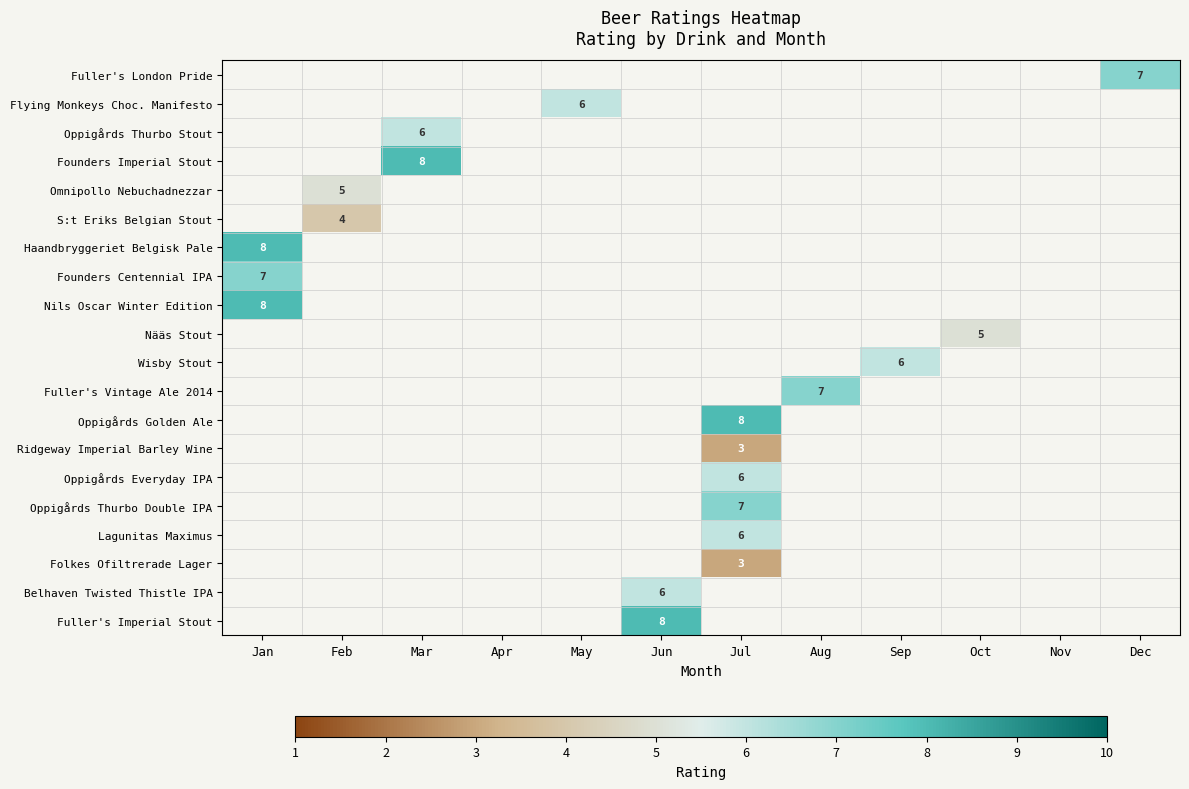

How many values in Fuller's London Pride are above zero?

1